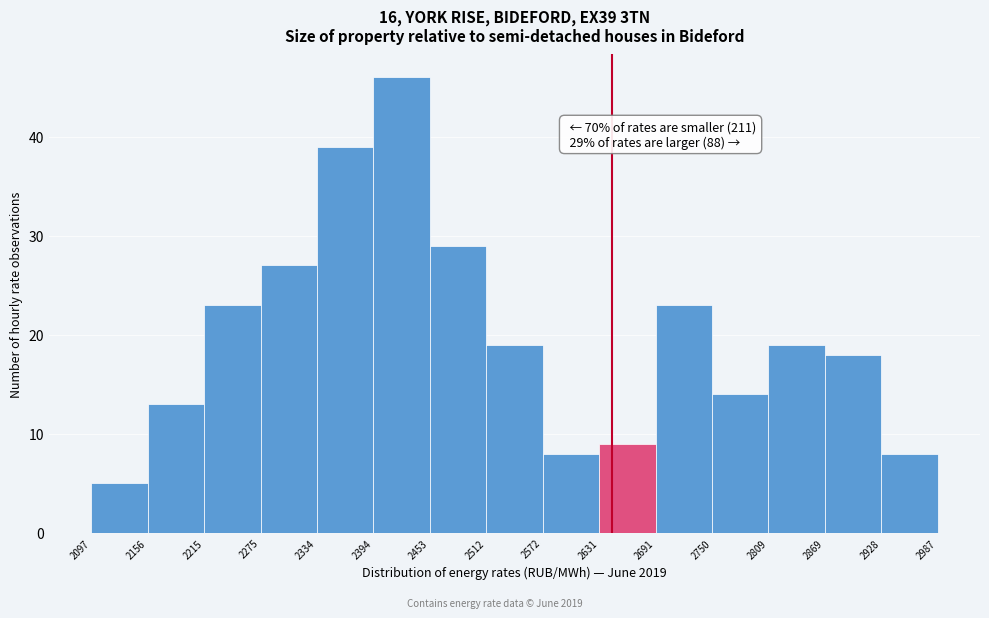

Which range on the x-axis has the tallest bar?

2394 to 2453